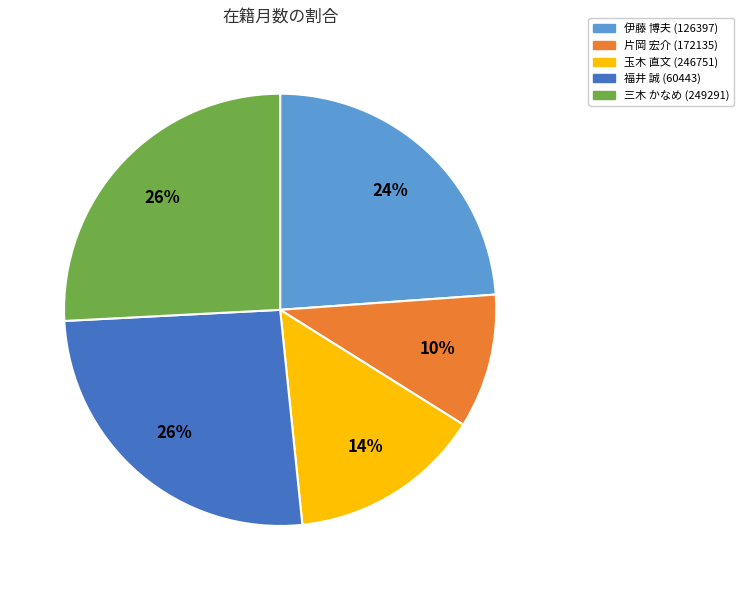

To the nearest percent, what is the average slice percentage?

20%